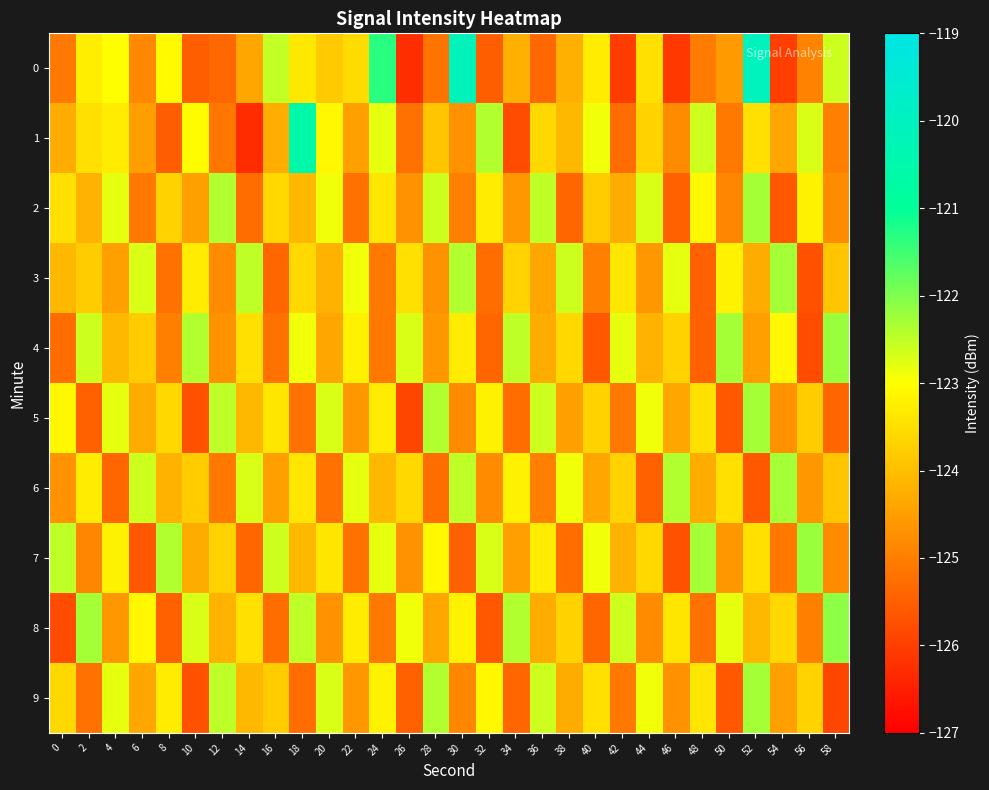

At which category is the sum across all series the highest?

52